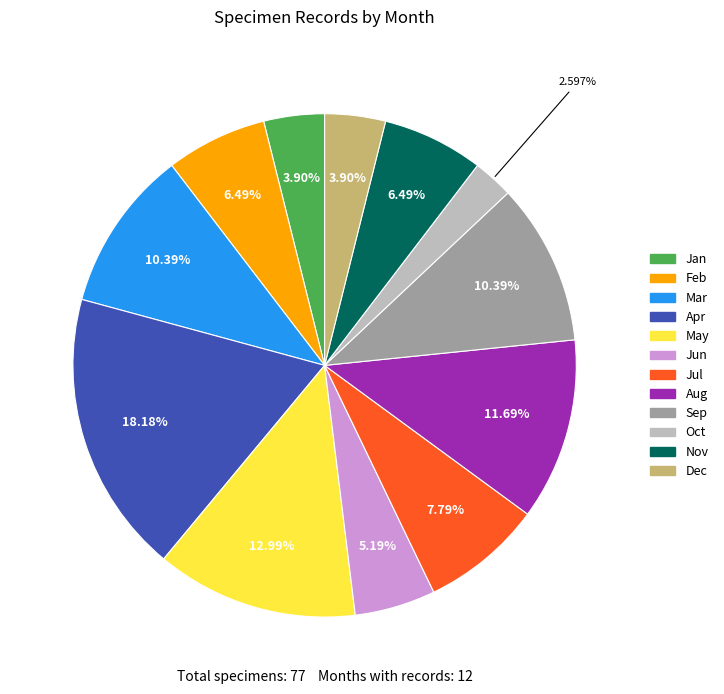

Is there a majority slice in this chart?

No